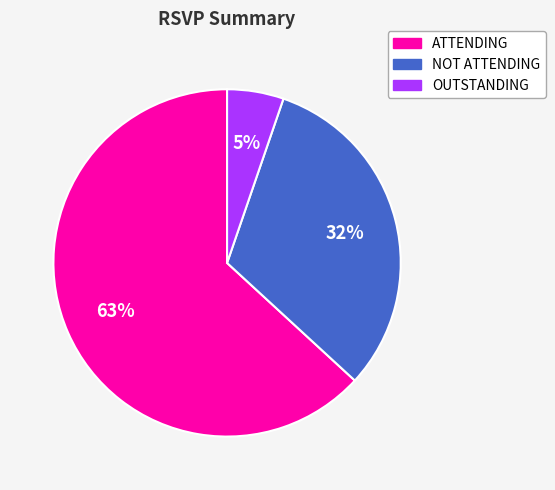

Between NOT ATTENDING and ATTENDING, which is larger?

ATTENDING